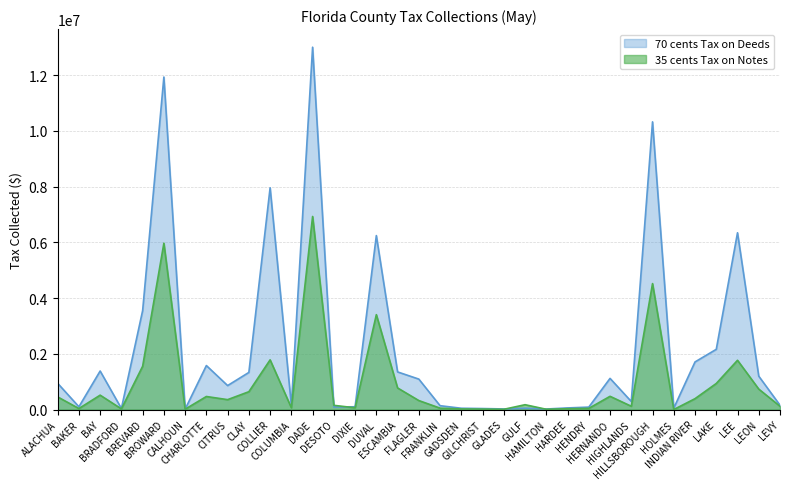

Reading right to left, list all the values displayed in this chart.

70 cents Tax on Deeds: LEVY=154865.9	LEON=1197761.6	LEE=6345409.7	LAKE=2161064.5	INDIAN RIVER=1708475.4	HOLMES=49904.8	HILLSBOROUGH=10326791.3	HIGHLANDS=288925.7	HERNANDO=1117759.3	HENDRY=86869.3	HARDEE=57404.9	HAMILTON=18233.6	GULF=47389.0	GLADES=20505.8	GILCHRIST=35270.9	GADSDEN=45873.8	FRANKLIN=137163.6	FLAGLER=1092095.9	ESCAMBIA=1349887.0	DUVAL=6244046.2	DIXIE=99068.2	DESOTO=91249.9	DADE=13006461.0	COLUMBIA=151710.3	COLLIER=7960383.9	CLAY=1331944.6	CITRUS=859768.0	CHARLOTTE=1578707.9	CALHOUN=12420.8	BROWARD=11936122.2	BREVARD=3551256.2	BRADFORD=37913.4	BAY=1382394.3	BAKER=98720.3	ALACHUA=942105.5
35 cents Tax on Notes: LEVY=117009.9	LEON=733728.8	LEE=1767875.9	LAKE=935037.9	INDIAN RIVER=390064.2	HOLMES=0.0	HILLSBOROUGH=4520983.2	HIGHLANDS=117357.8	HERNANDO=474482.4	HENDRY=41453.7	HARDEE=28925.8	HAMILTON=8983.8	GULF=173088.3	GLADES=7542.9	GILCHRIST=15469.6	GADSDEN=20636.7	FRANKLIN=49549.8	FLAGLER=321831.7	ESCAMBIA=774473.3	DUVAL=3405476.5	DIXIE=62282.5	DESOTO=150537.8	DADE=6930491.0	COLUMBIA=62708.1	COLLIER=1783198.9	CLAY=639912.0	CITRUS=354709.2	CHARLOTTE=467814.9	CALHOUN=11649.4	BROWARD=5969555.5	BREVARD=1553708.4	BRADFORD=22690.5	BAY=515817.8	BAKER=35734.7	ALACHUA=453405.8